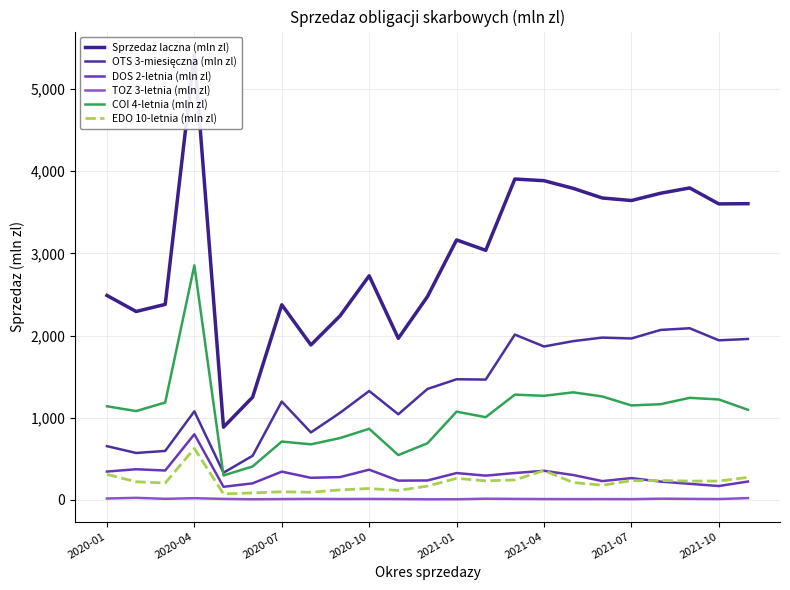

True or false: DOS 2-letnia (mln zl) has a value of 237.3 at 11.

True